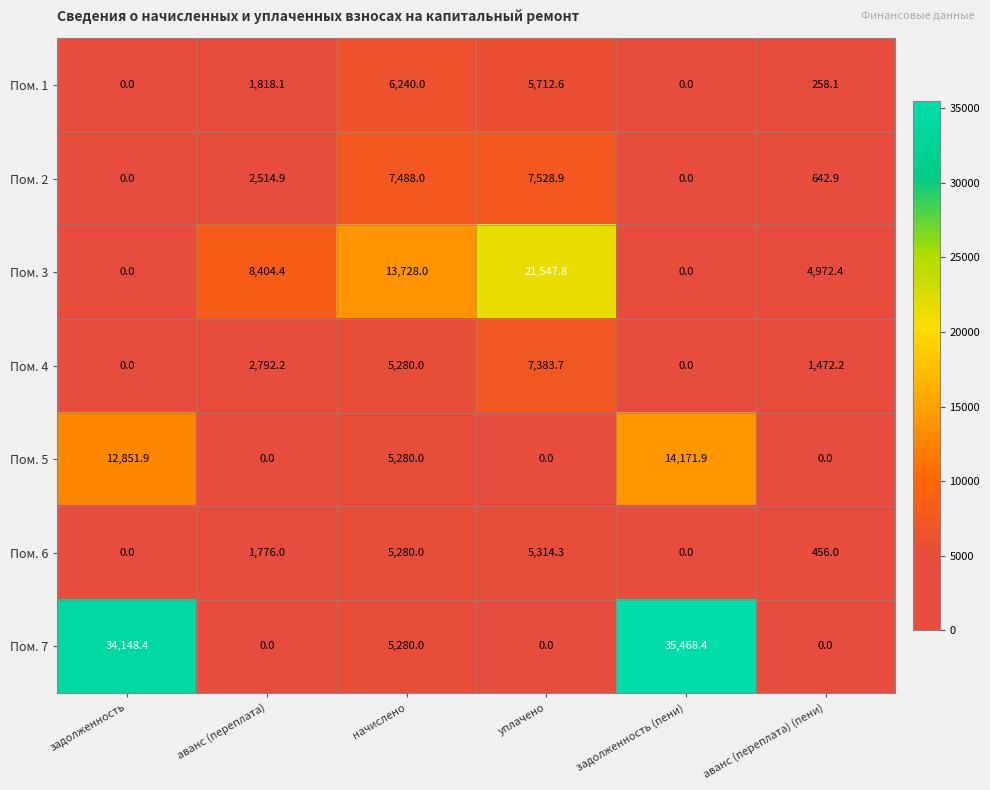

What is the spread (max minus min) of values at начислено?

8448.0